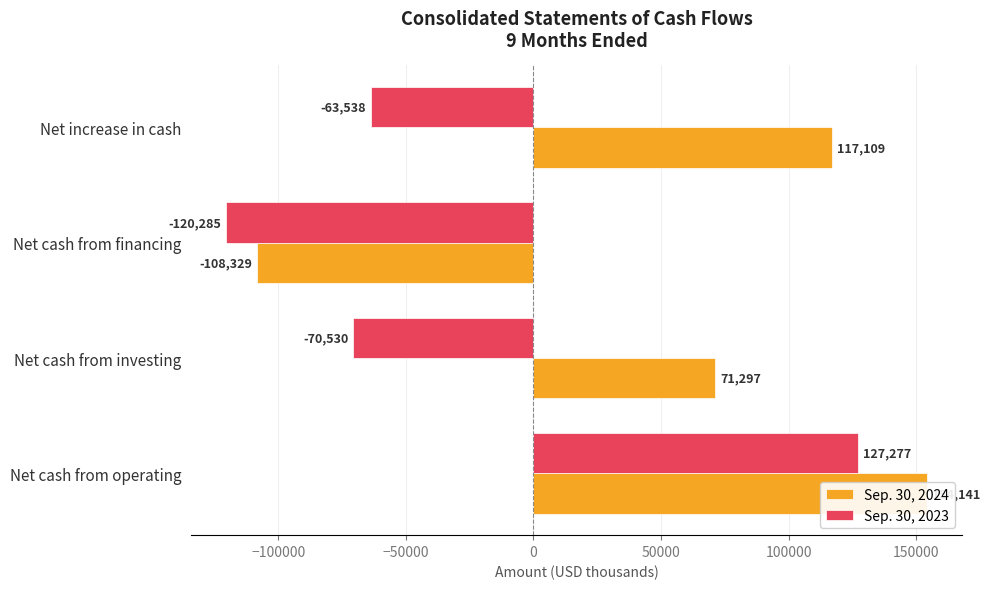

Is it true that Sep. 30, 2024 equals -154902 at Net cash from financing?

False